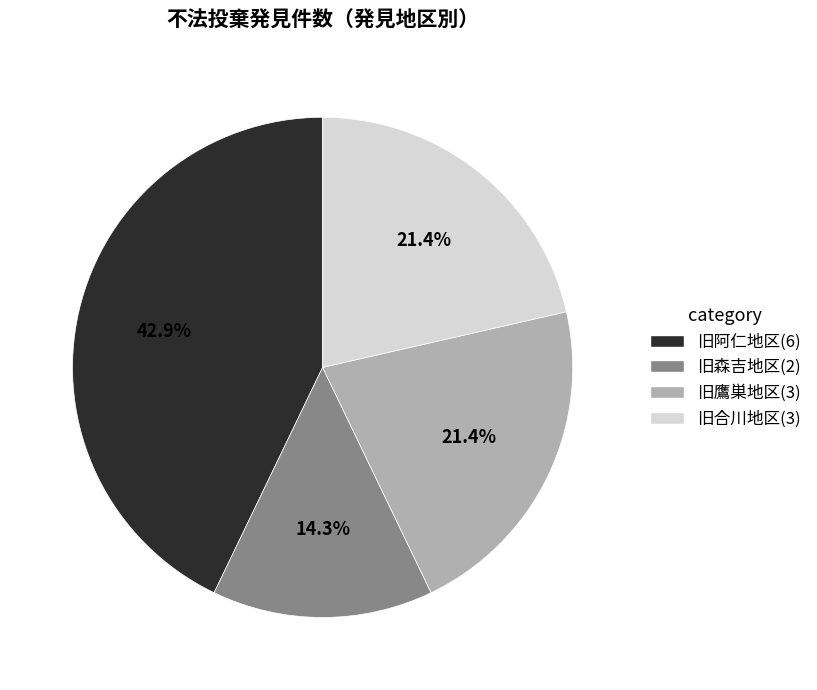

Which has a higher value, 旧鷹巣地区 or 旧阿仁地区?

旧阿仁地区